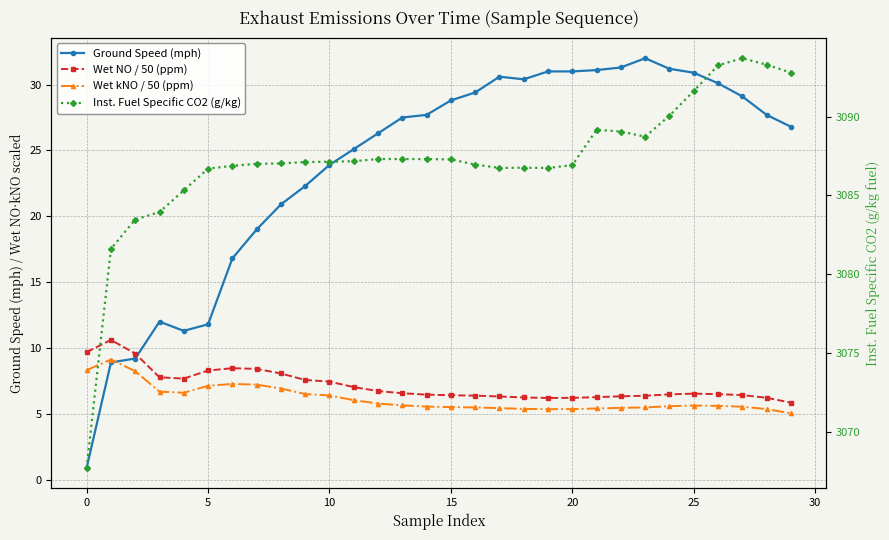

Between 5 and 15, which series saw the biggest shift?

Ground Speed (mph)